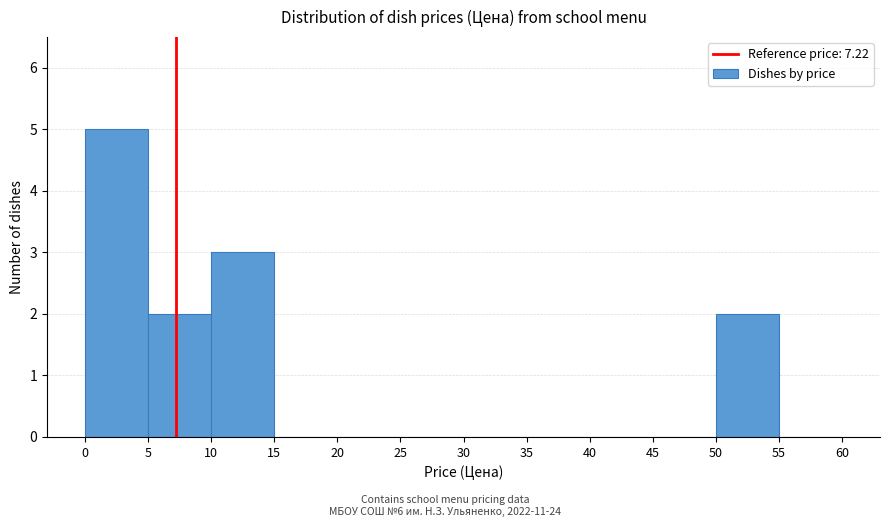

Reading left to right, list every bar in this chart as the range it spans on the x-axis followed by its height. The values are not printed on the chart, so give them approximately, as read against the axis.

0 to 5: 5
5 to 10: 2
10 to 15: 3
15 to 20: 0
20 to 25: 0
25 to 30: 0
30 to 35: 0
35 to 40: 0
40 to 45: 0
45 to 50: 0
50 to 55: 2
55 to 60: 0